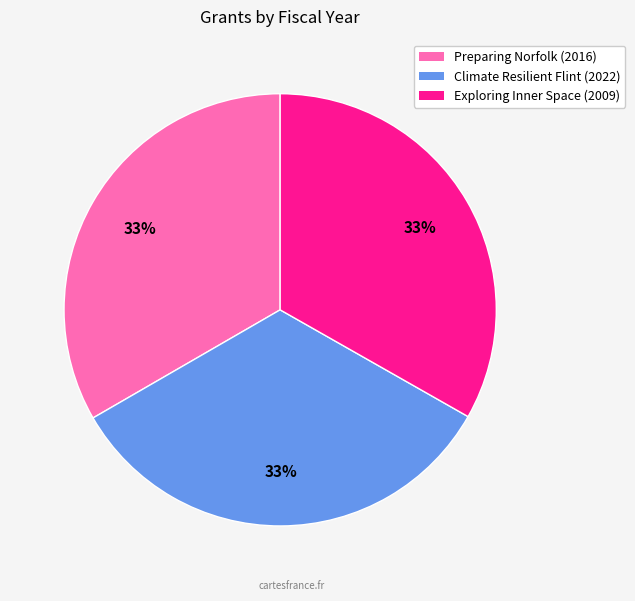

Is there any slice that represents more than half of the pie?

No